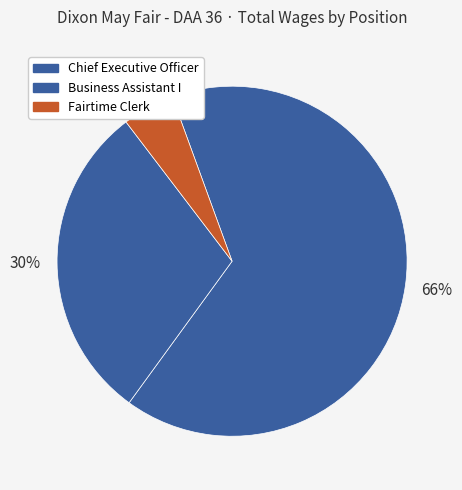

Which category has the smallest portion of the pie?

Fairtime Clerk